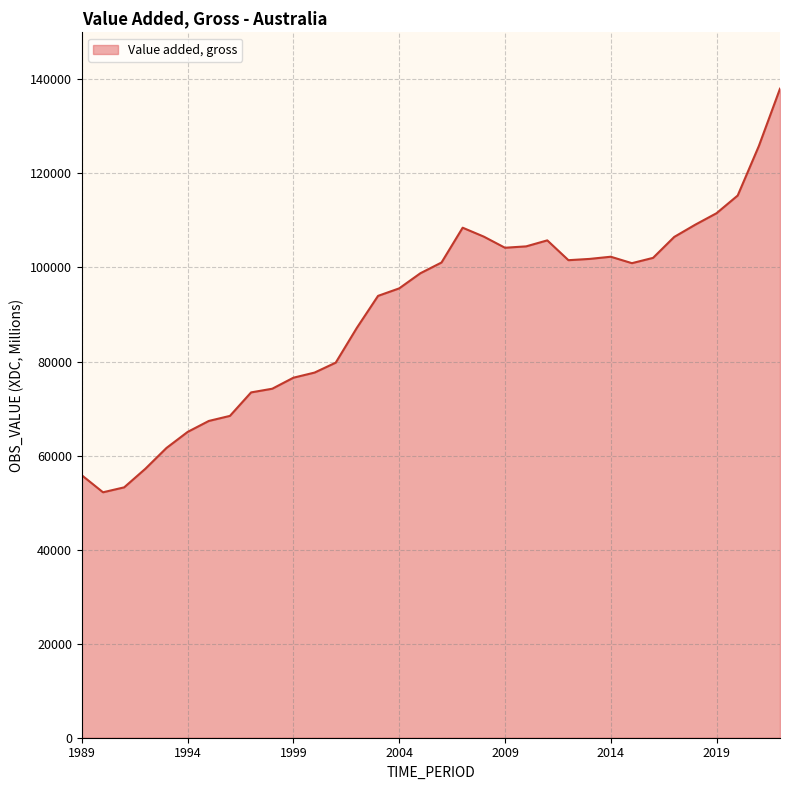

How many lines are shown in the chart?

1